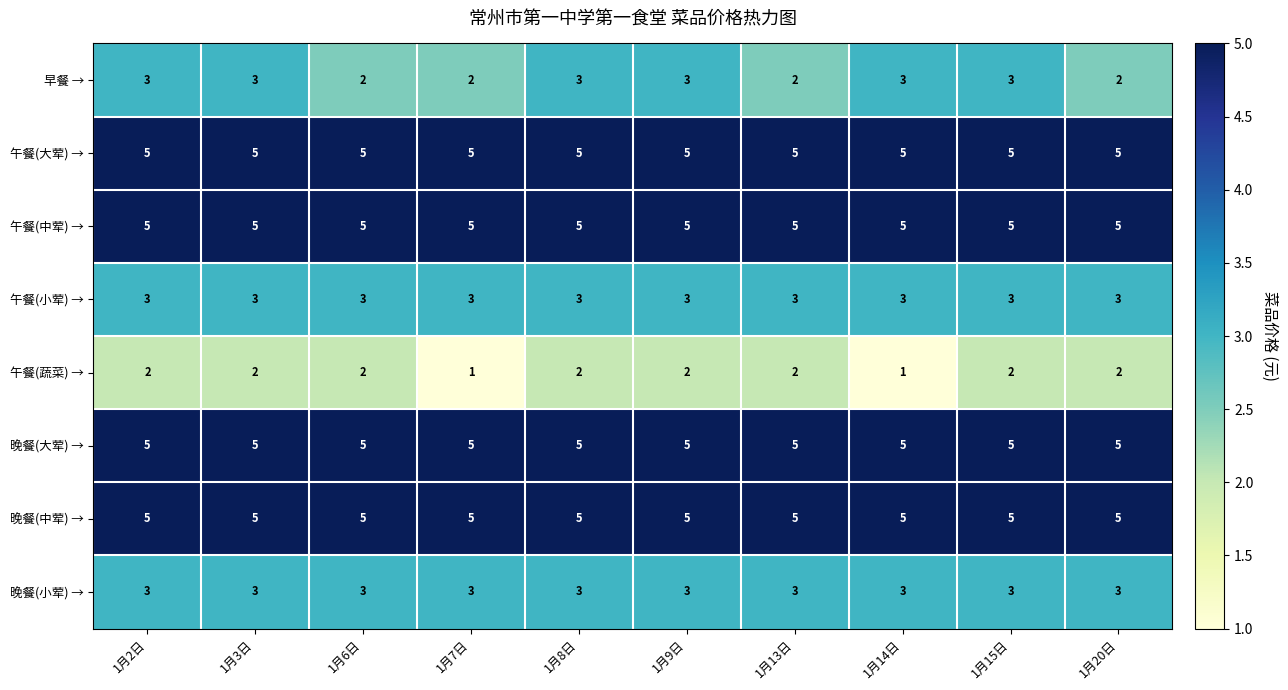

What is the total value across all series at 1月15日?

31